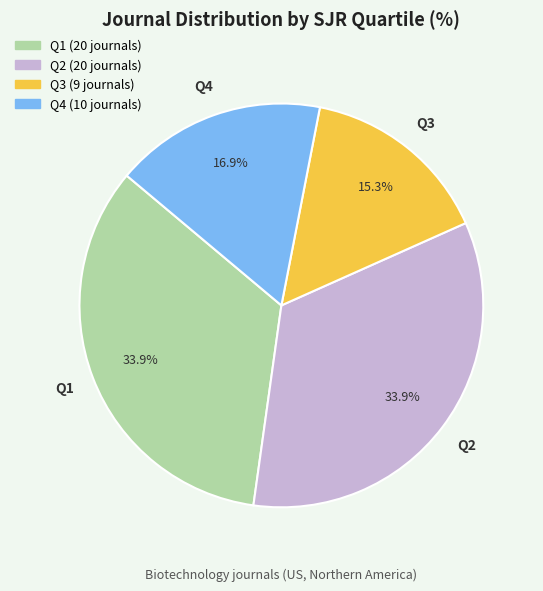

Approximately how many times larger is the value at Q4 compared to Q2?

0.5